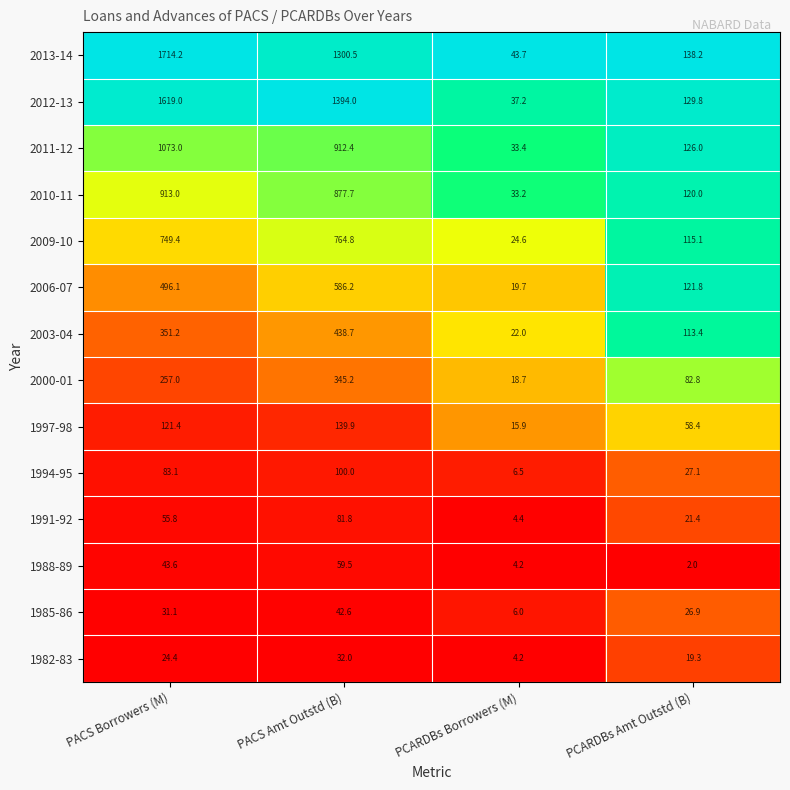

Is it true that 2012-13 equals 32.5 at PCARDBs Amt Outstd (B)?

False